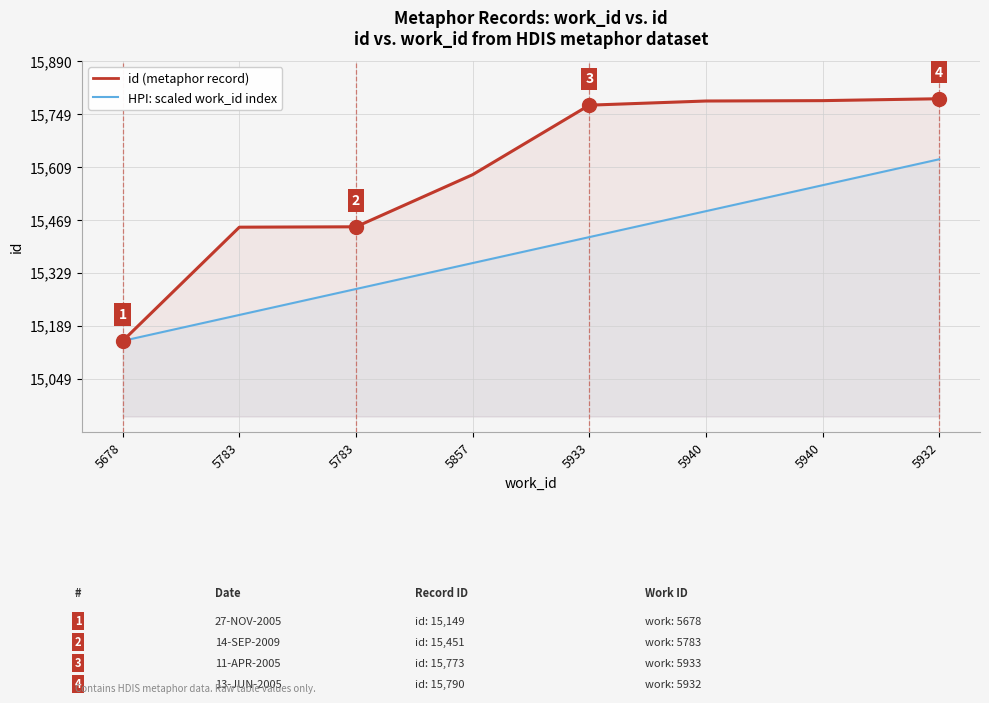

What is the value of the HPI: scaled work_id index point at the 5th from the left?

15423.7